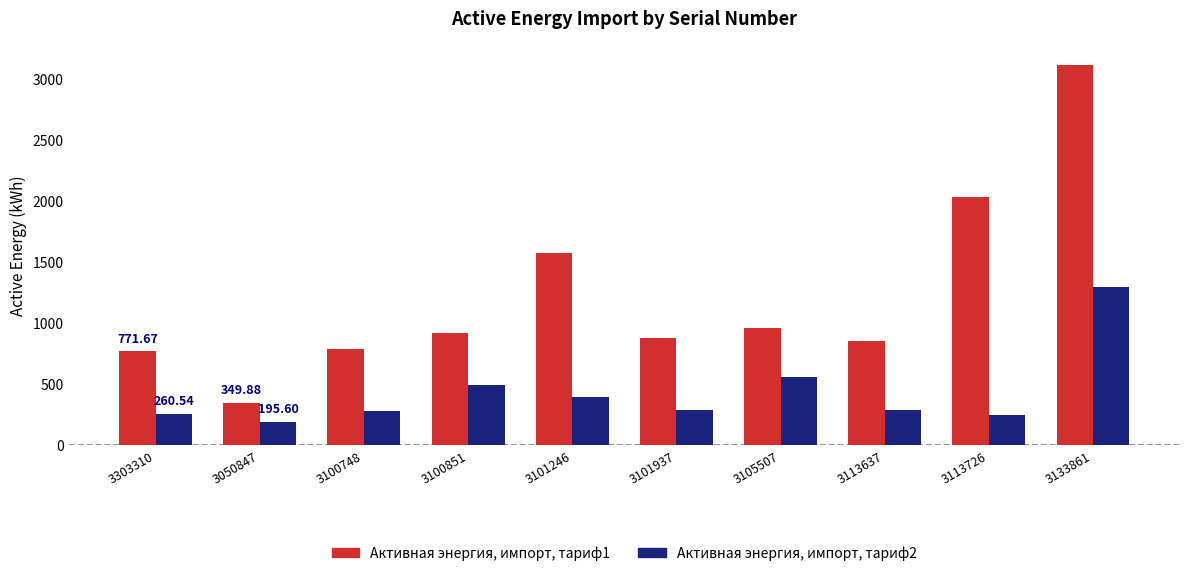

What position from the right is 3113637?

3